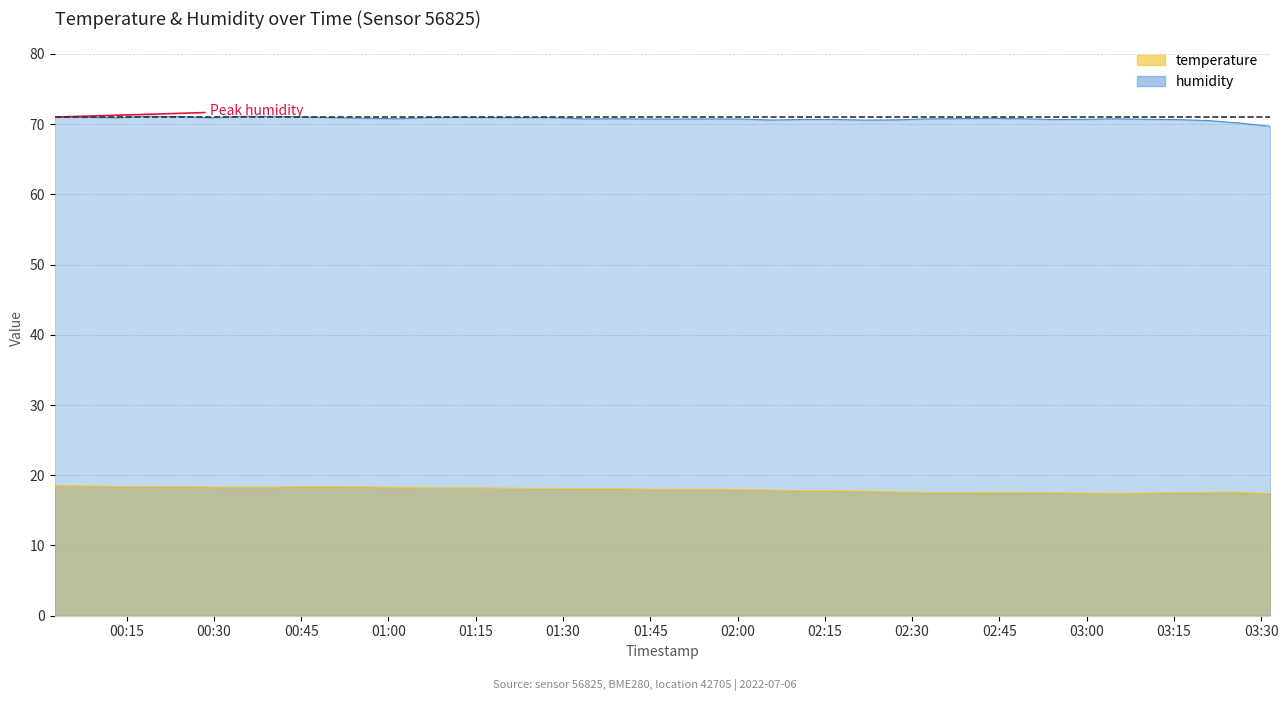

True or false: humidity and temperature intersect in this chart.

False